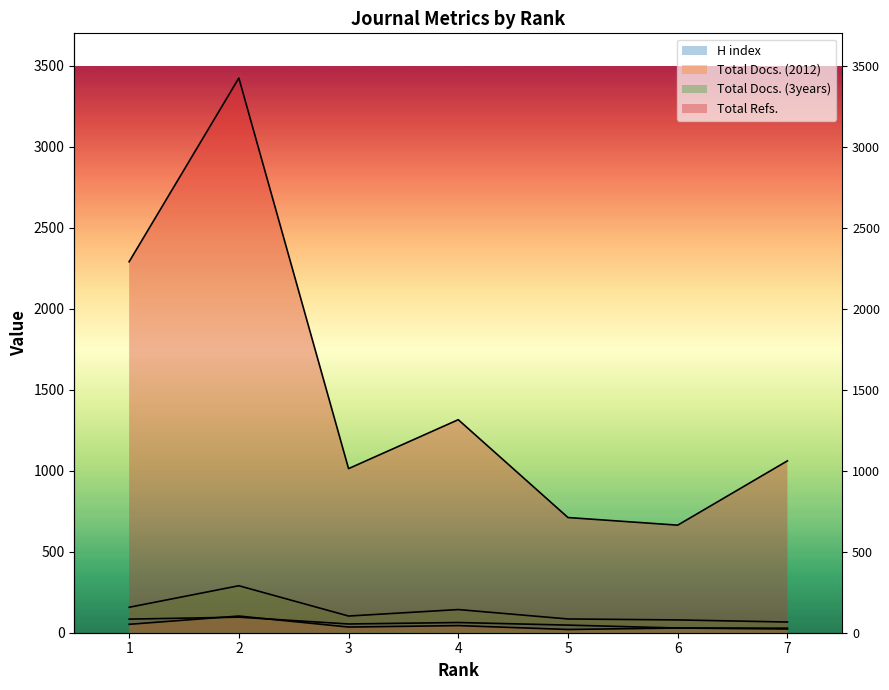

What is the minimum value for H index?

23